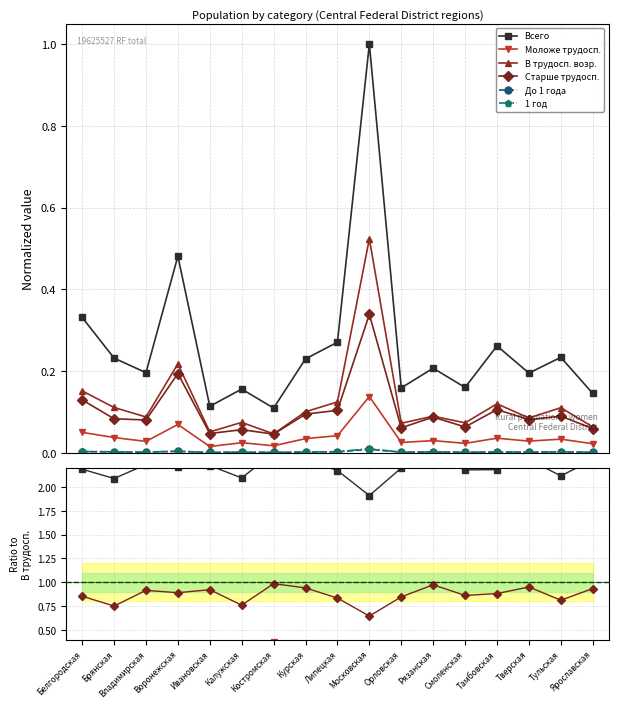

True or false: Всего has a value of 2.1 at Брянская.

True